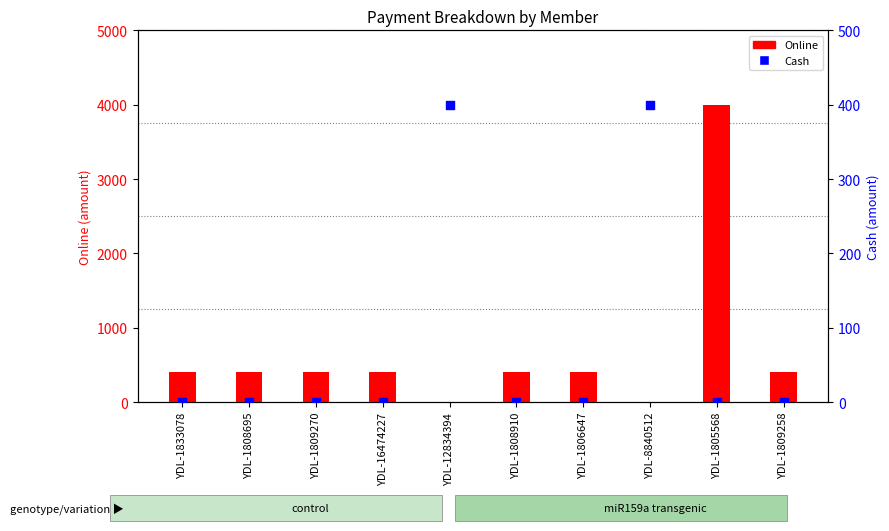

Which series reaches the minimum Y coordinate?

Online